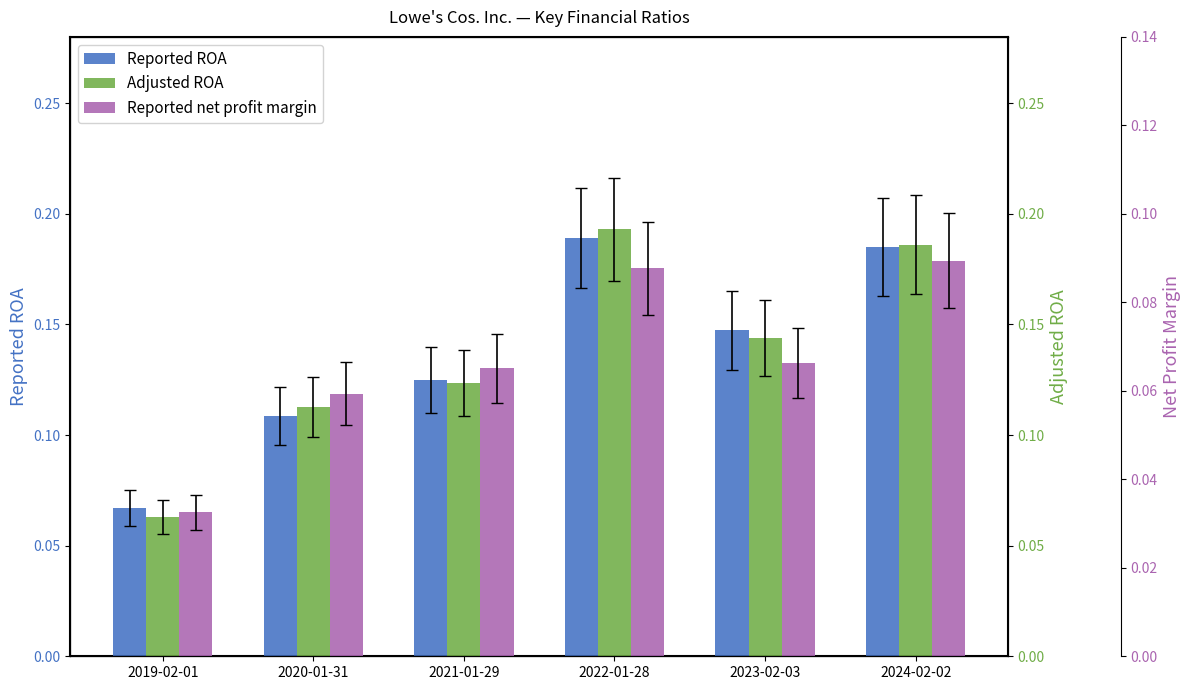

What are all the series names shown in the legend?

Reported ROA, Adjusted ROA, Reported net profit margin